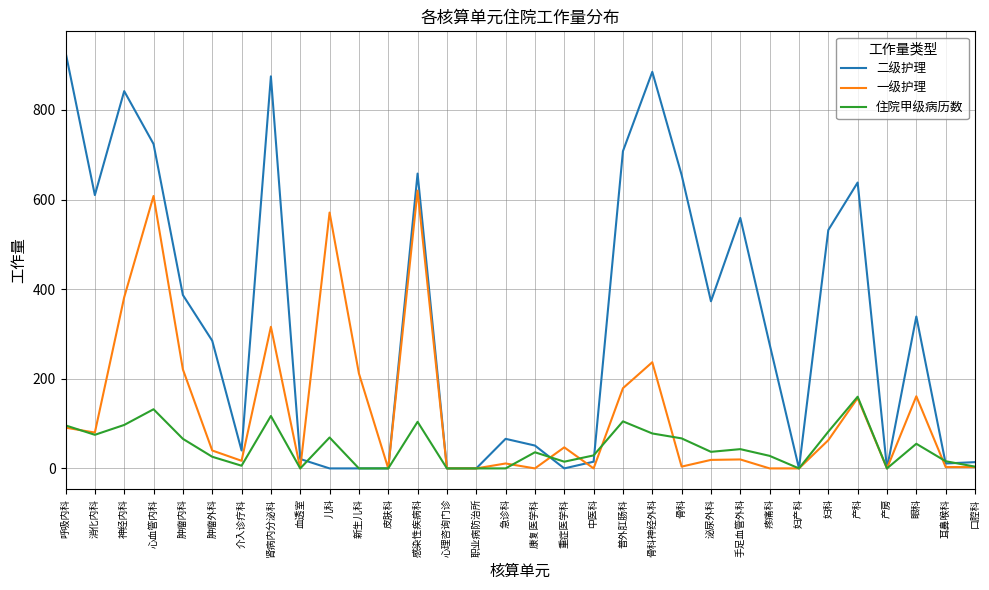

What are all the series names shown in the legend?

二级护理, 一级护理, 住院甲级病历数